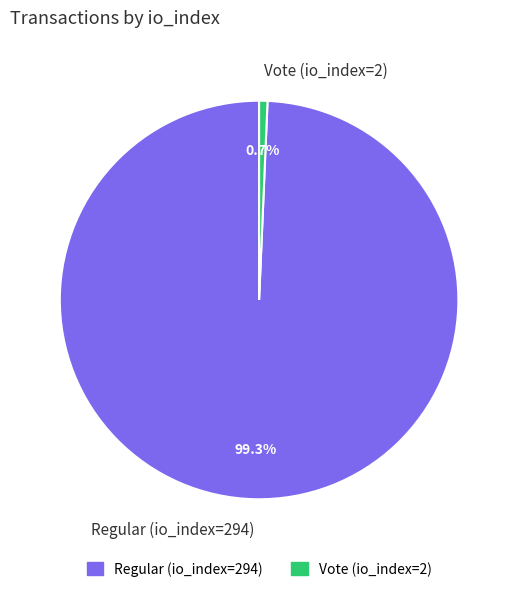

Is Vote (io_index=2) the majority of the pie?

No